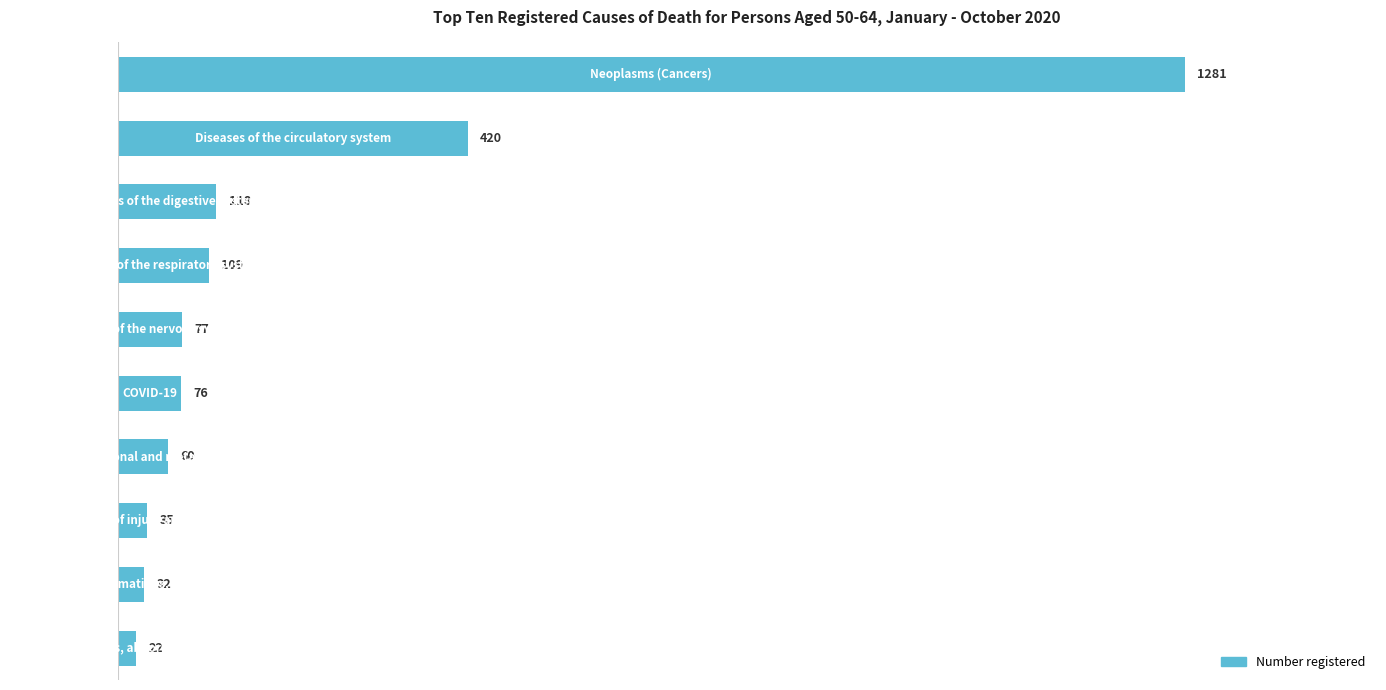

What is the difference between the second highest and minimum values?

398